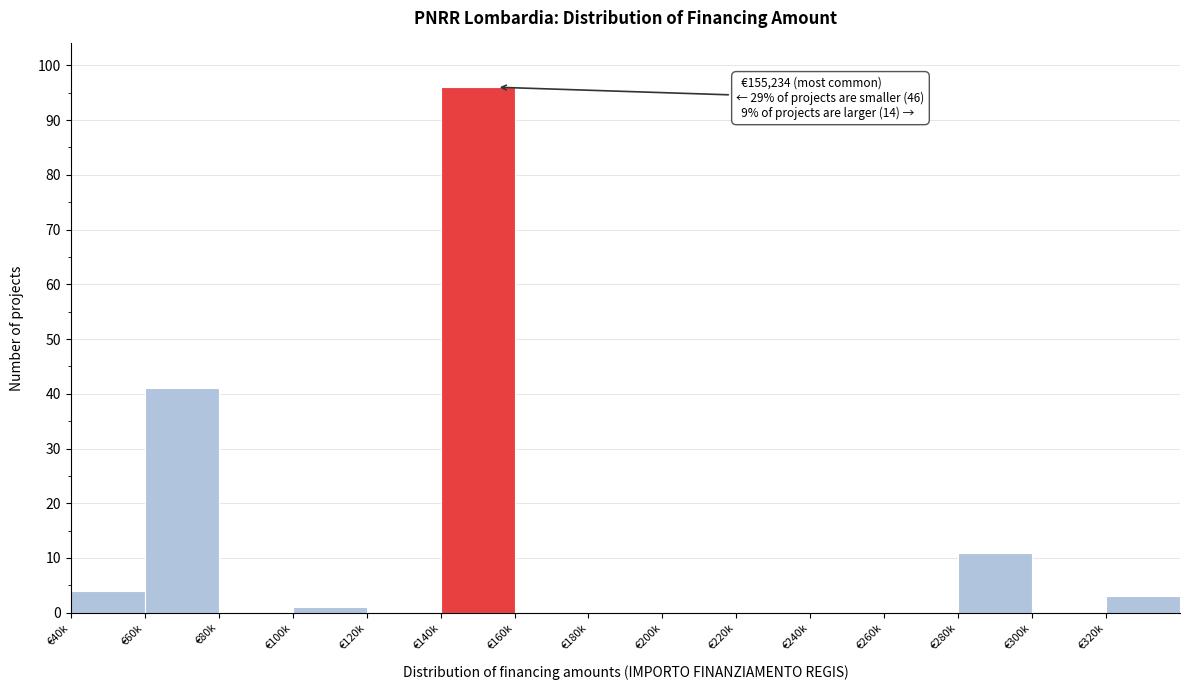

Reading left to right, extract all data points from this chart.

€40k=4	€60k=41	€80k=0	€100k=1	€120k=0	€140k=96	€160k=0	€180k=0	€200k=0	€220k=0	€240k=0	€260k=0	€280k=11	€300k=0	€320k=3